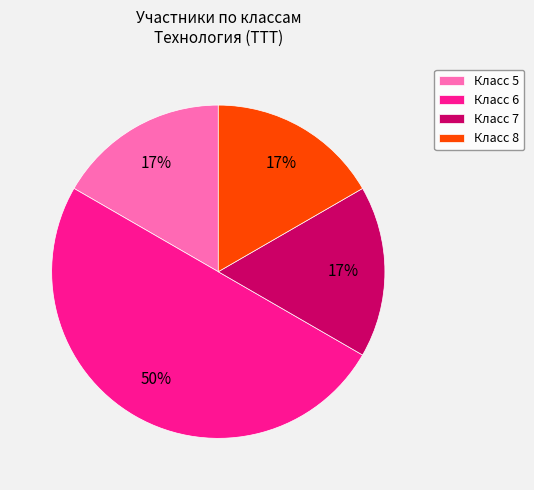

Is the sum of Класс 5 and Класс 7 greater than half?

No